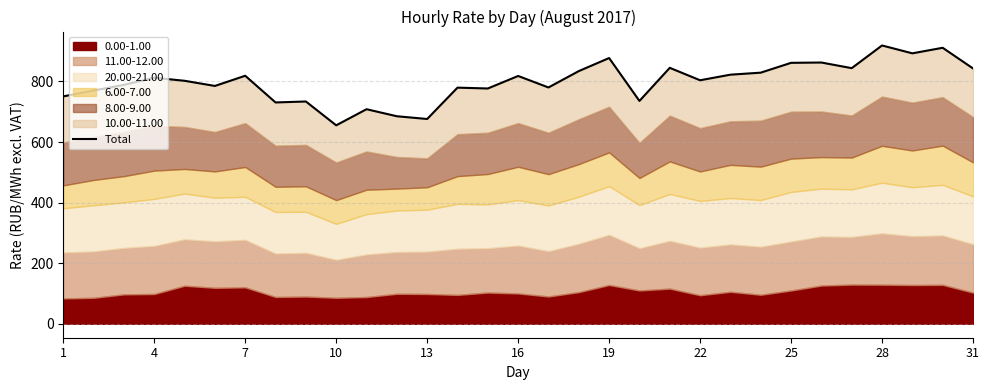

The chart shows a value of 426.1 at 19. True or false?

False